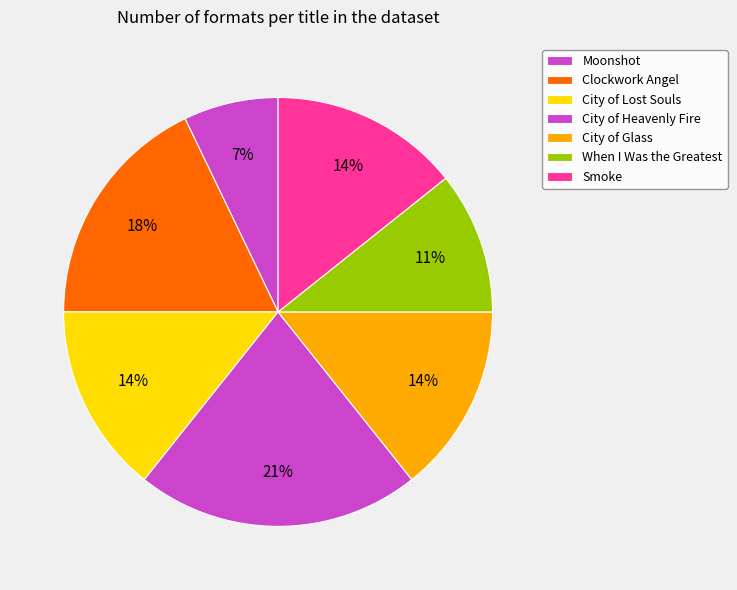

Count the number of slices in the pie.

7